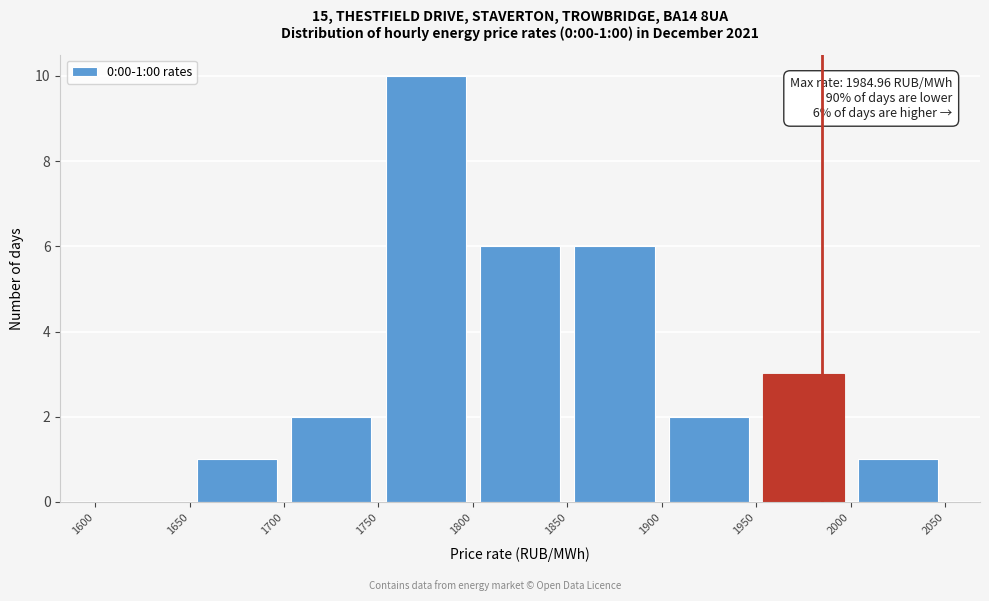

Which range on the x-axis has the tallest bar?

1750 to 1800